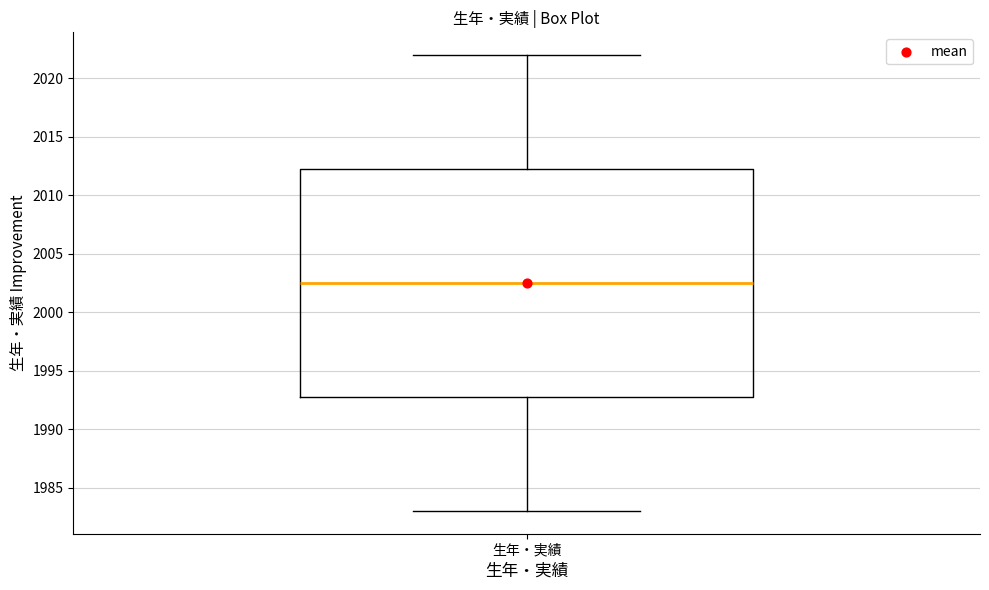

Transcribe this box plot: give where the median line is, the range the box spans, and where the two whiskers end, as read against the y-axis. The values are not printed on the chart, so give them approximately, as read against the axis.

median 2002.5, box 1993.0 to 2012.5, whiskers 1983.0 to 2022.0